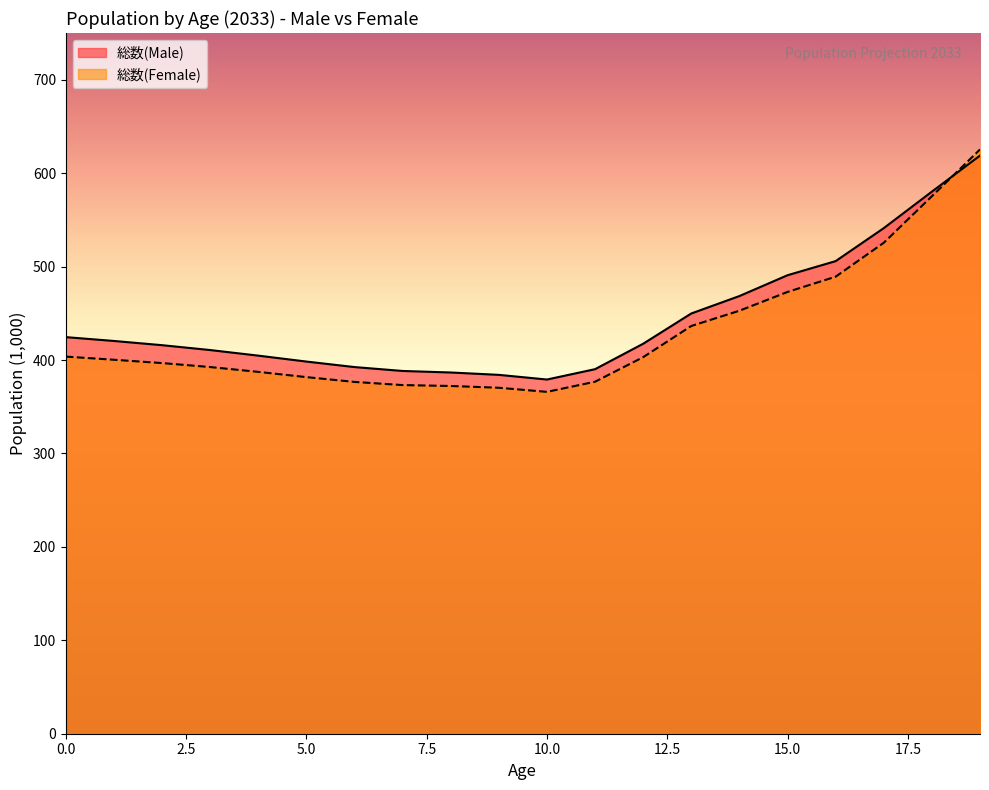

What is the sum of the 総数(Female) values at 9 and 3?

762.8